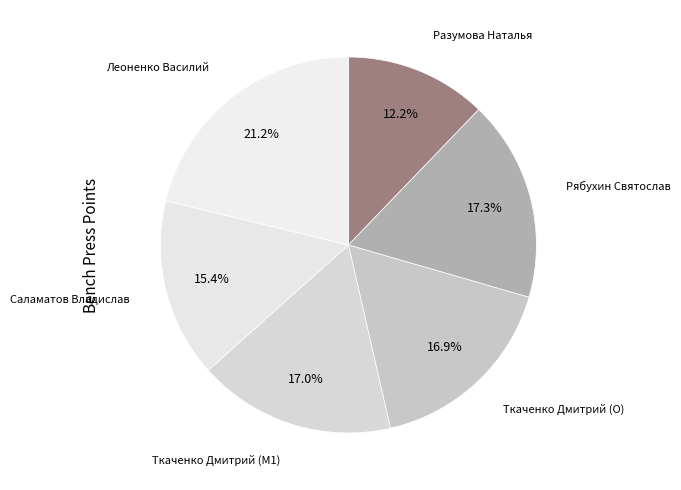

How many slices are in this pie chart?

6